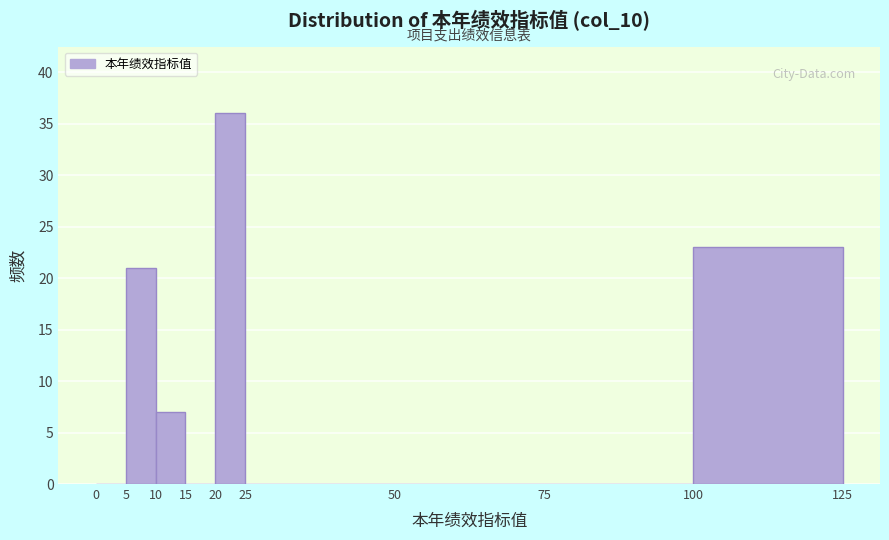

Reading left to right, list every bar in this chart as the range it spans on the x-axis followed by its height. The values are not printed on the chart, so give them approximately, as read against the axis.

0 to 5: 0
5 to 10: 21
10 to 15: 7
15 to 20: 0
20 to 25: 36
25 to 50: 0
50 to 75: 0
75 to 100: 0
100 to 125: 23